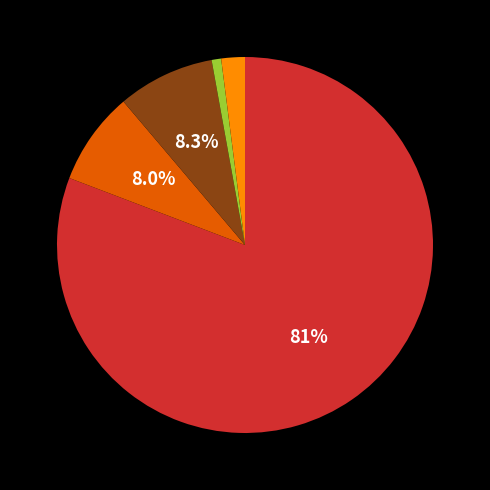

Does any single category account for the majority?

Yes